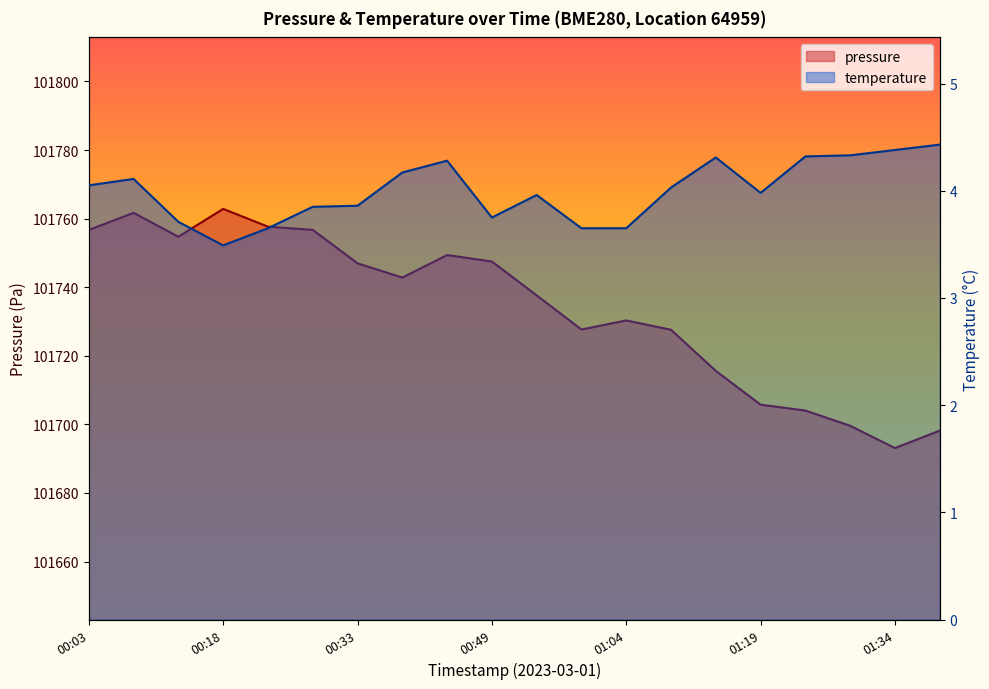

True or false: temperature has a value of 1.3 at 2023-03-01T01:14:20.

False